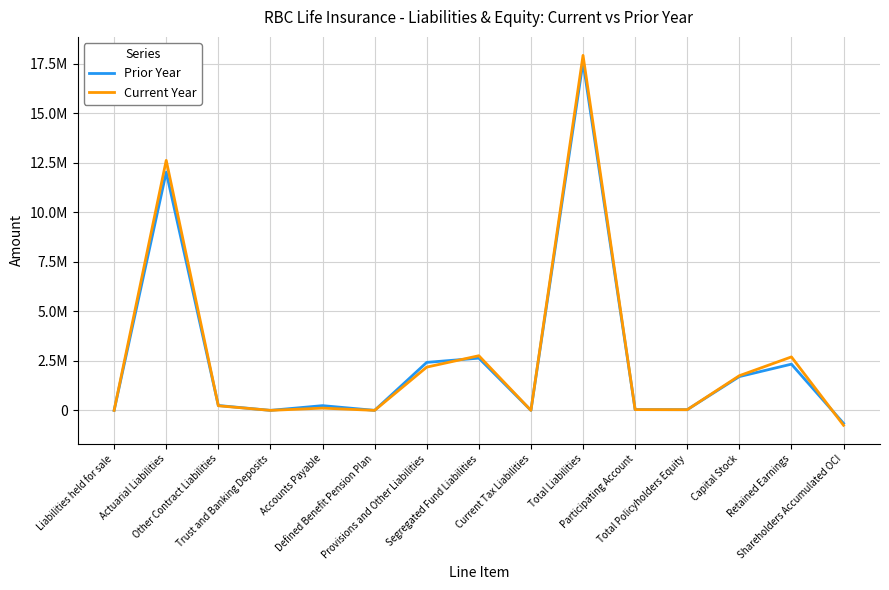

What is the difference between the second highest and minimum values in the Prior Year series?

12684867